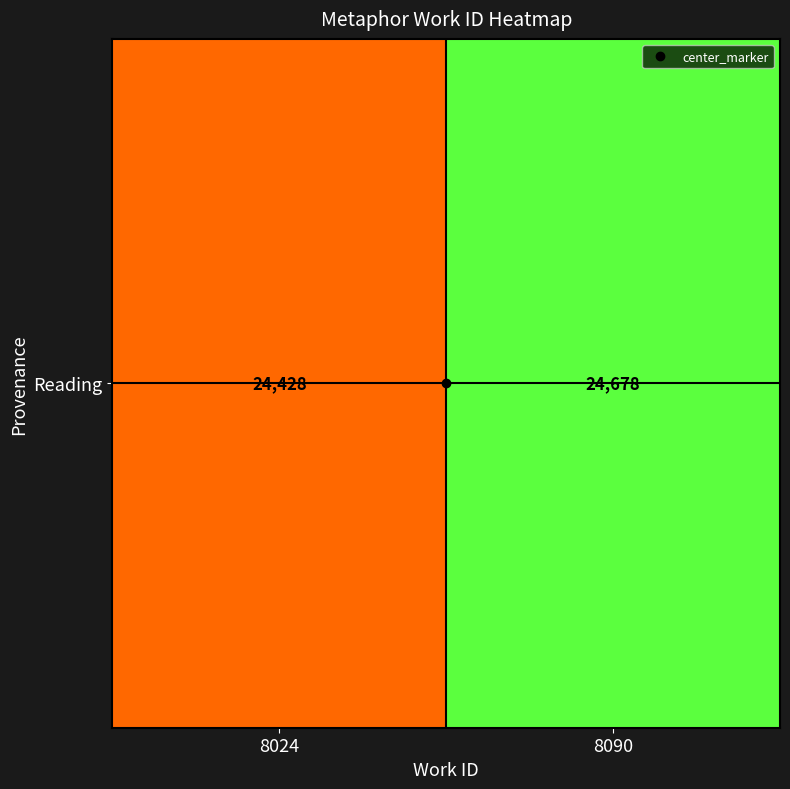

Rank the categories by value from lowest to highest.

8024, 8090